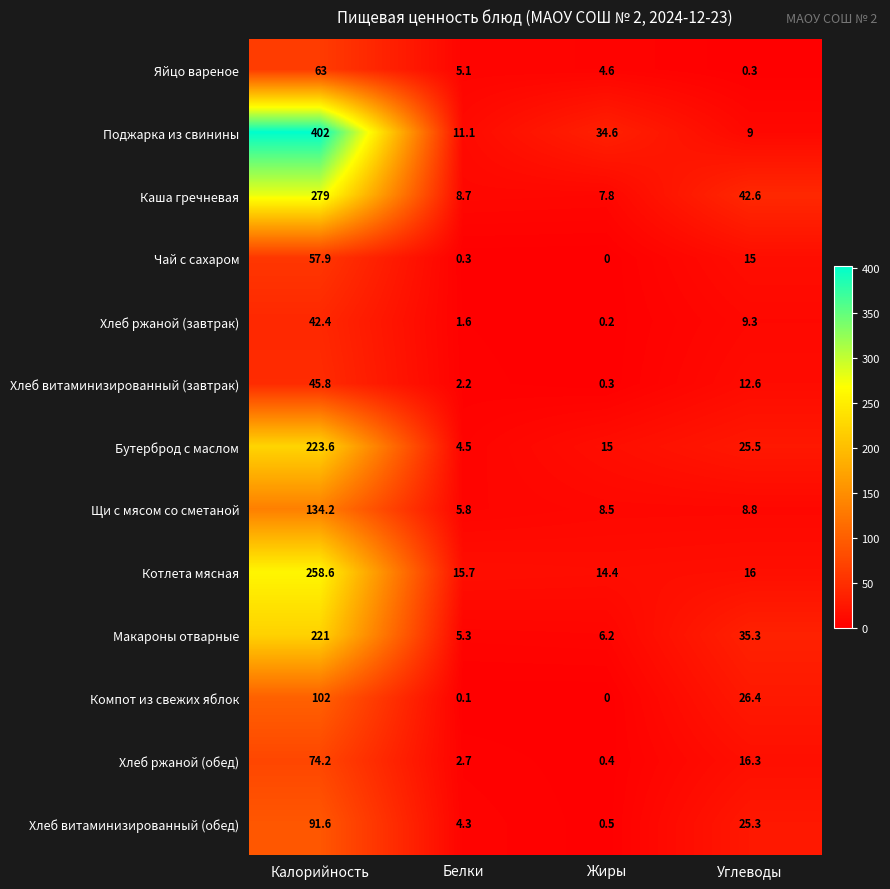

Is it true that Каша гречневая equals 14.1 at Белки?

False